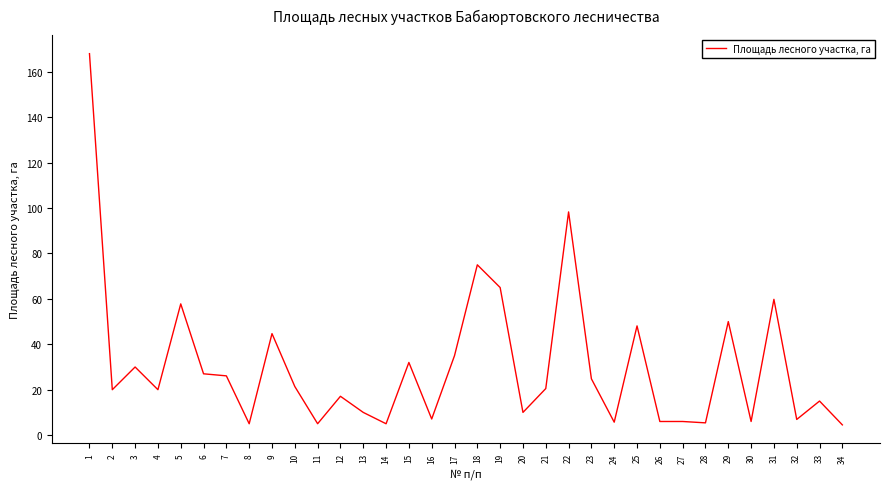

Approximately how many times larger is the value at 2 compared to 26?

3.3